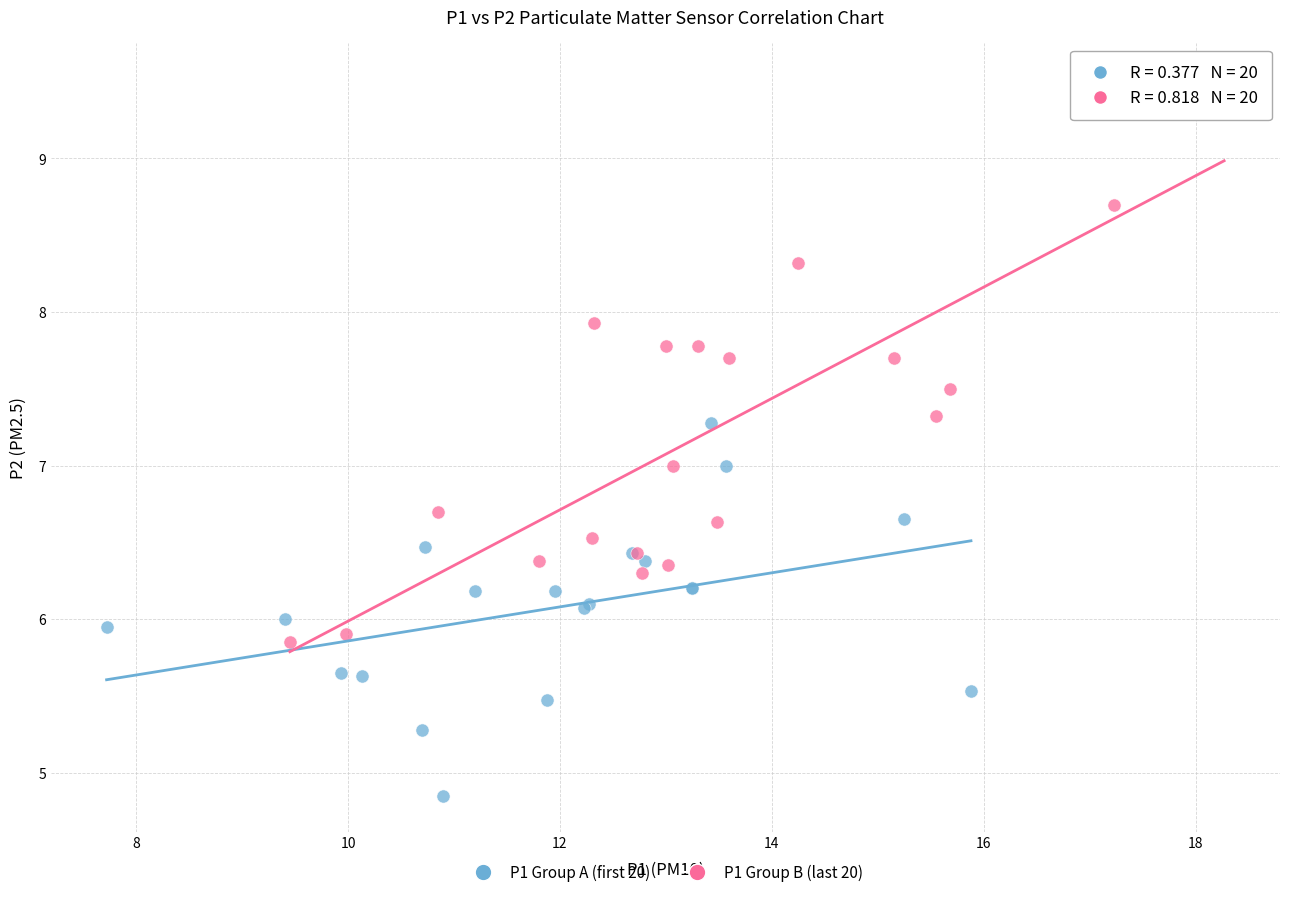

Which series reaches the maximum Y coordinate?

P1 Group B (last 20)